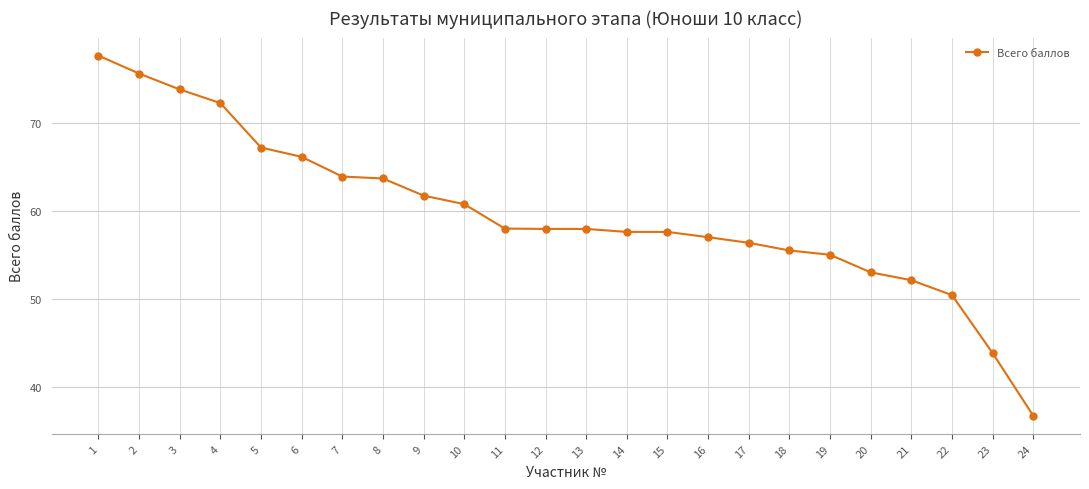

What is the minimum value shown in the chart?

36.7